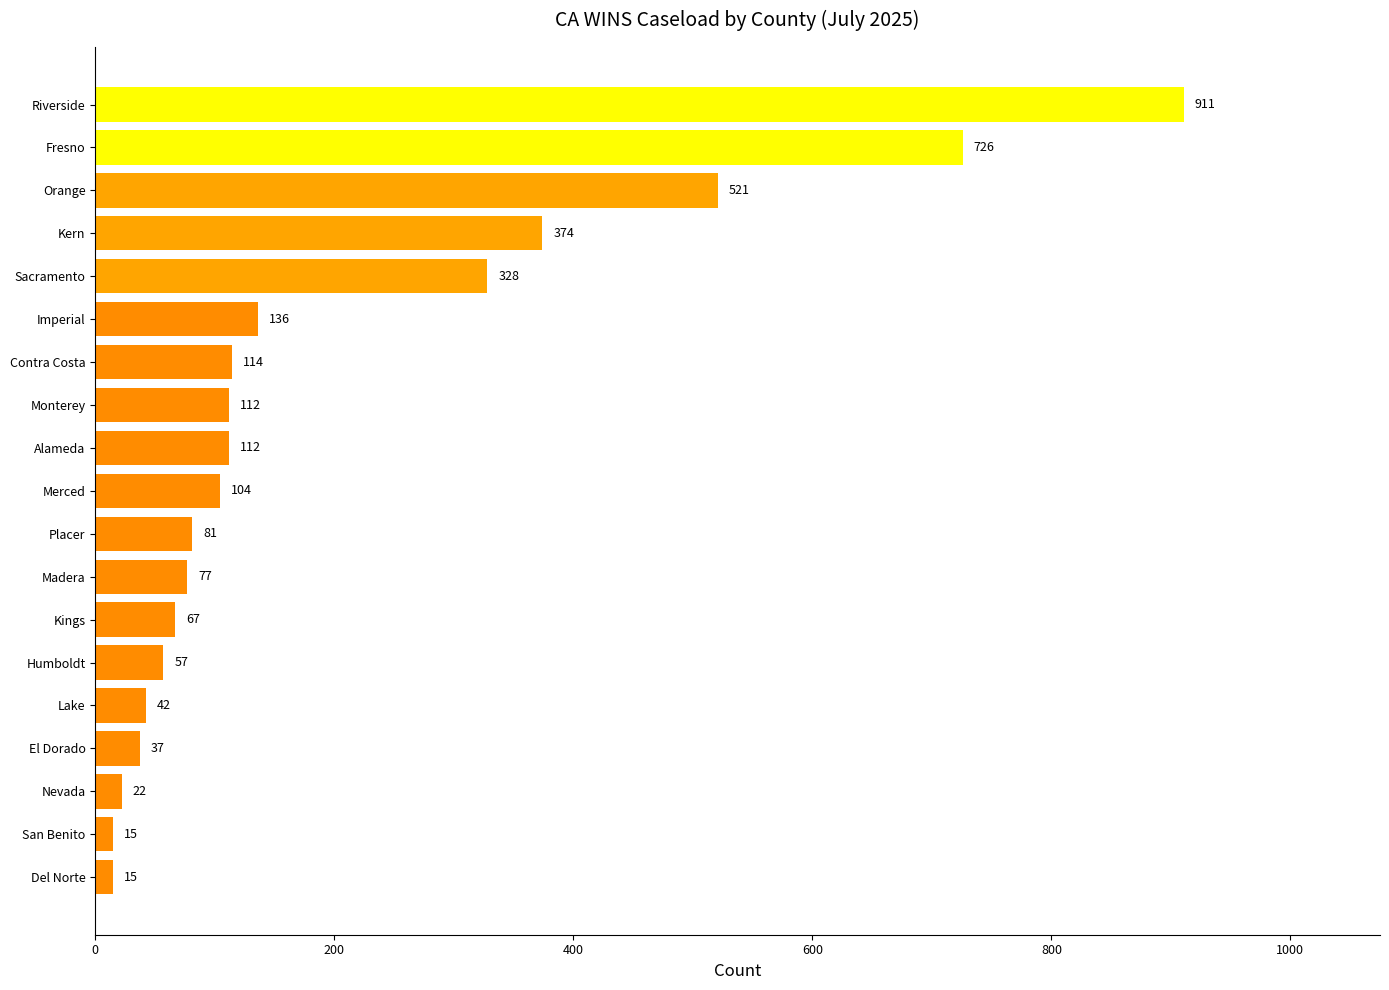

Reading top to bottom, extract all data points from this chart.

Riverside=911	Fresno=726	Orange=521	Kern=374	Sacramento=328	Imperial=136	Contra Costa=114	Monterey=112	Alameda=112	Merced=104	Placer=81	Madera=77	Kings=67	Humboldt=57	Lake=42	El Dorado=37	Nevada=22	San Benito=15	Del Norte=15